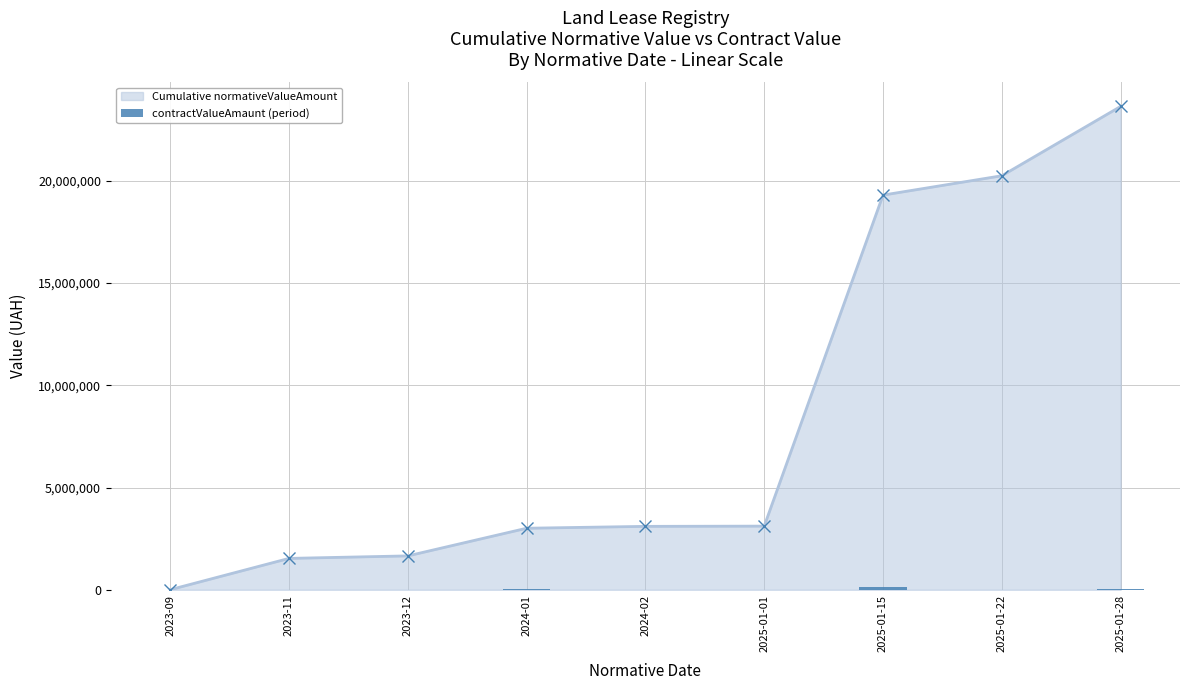

The value of Cumulative normativeValueAmount at 2025-01-28 is 38199716.4. True or false?

False